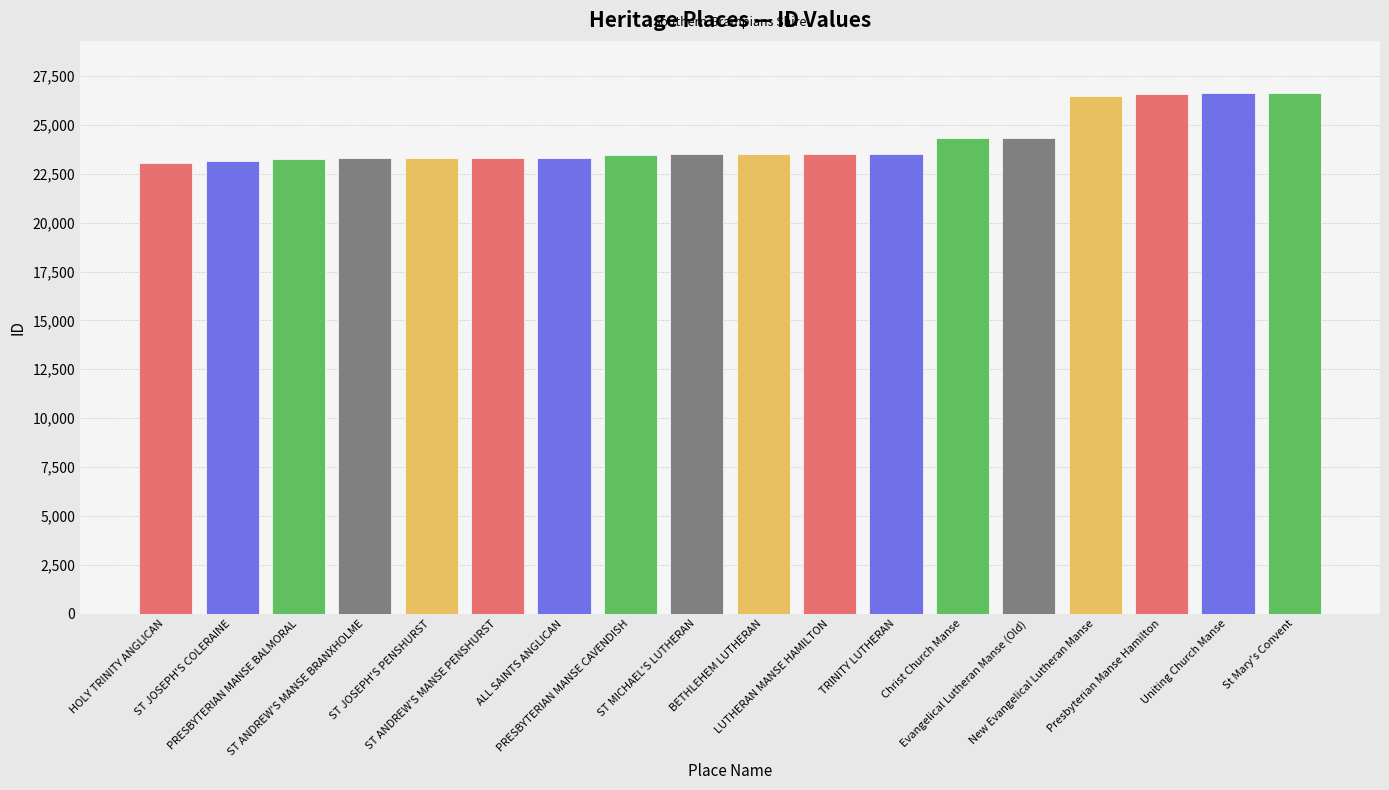

Which category has the lowest value across all series?

HOLY TRINITY ANGLICAN